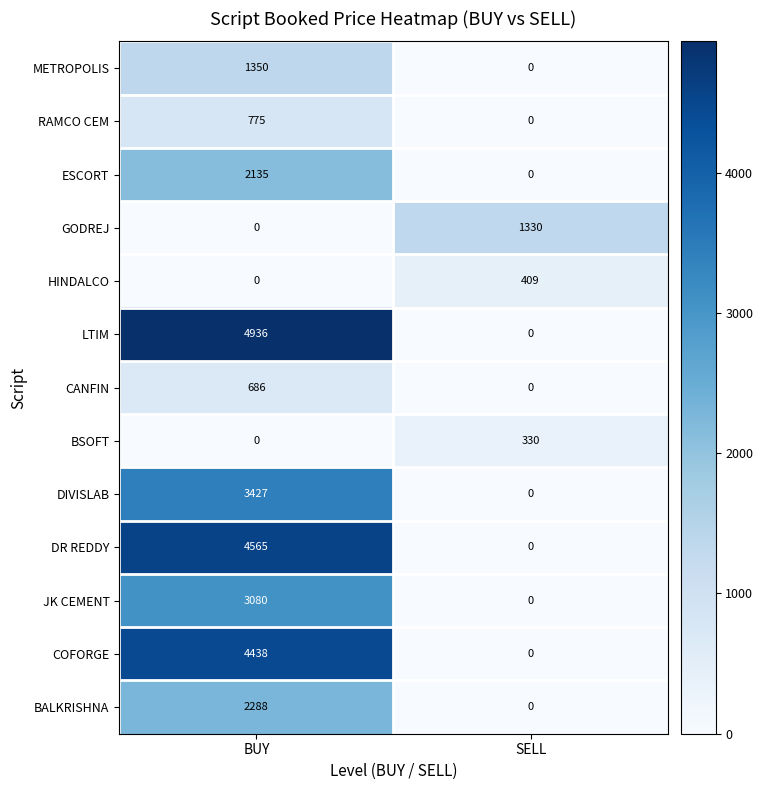

What is the greatest value displayed?

4936